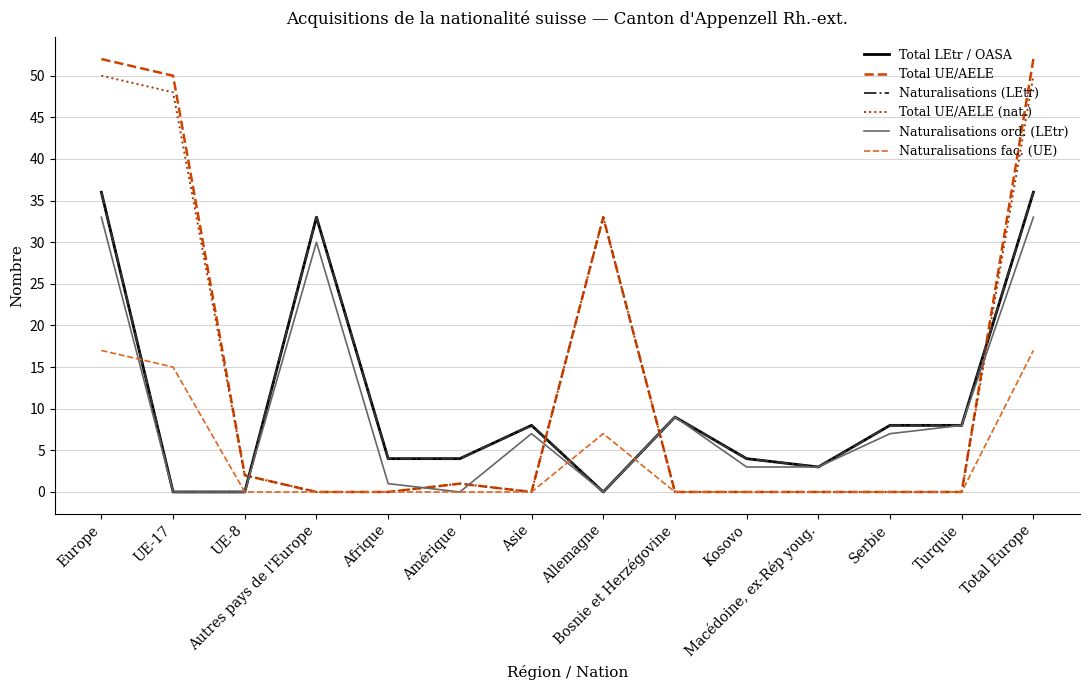

How many interior local peaks does the Naturalisations fac. (UE) series have?

1